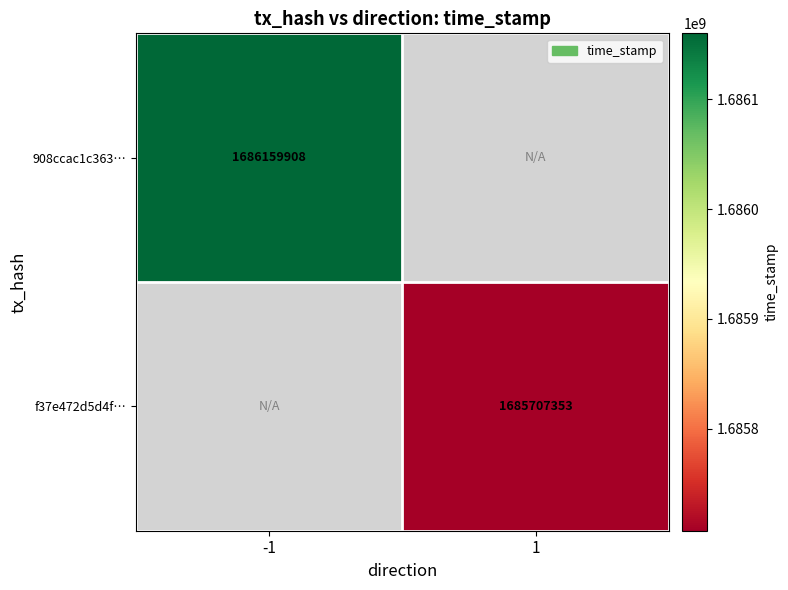

True or false: 908ccac1c363… has a value of 2201801376 at -1.

False